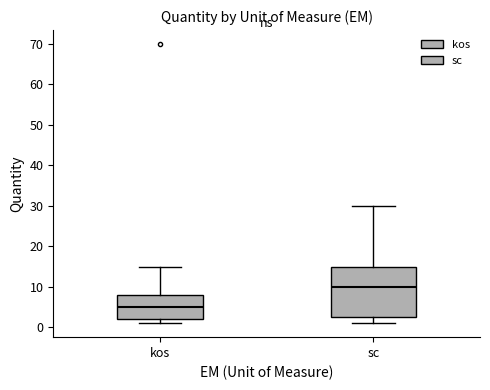

Which box's median line is the lowest?

kos